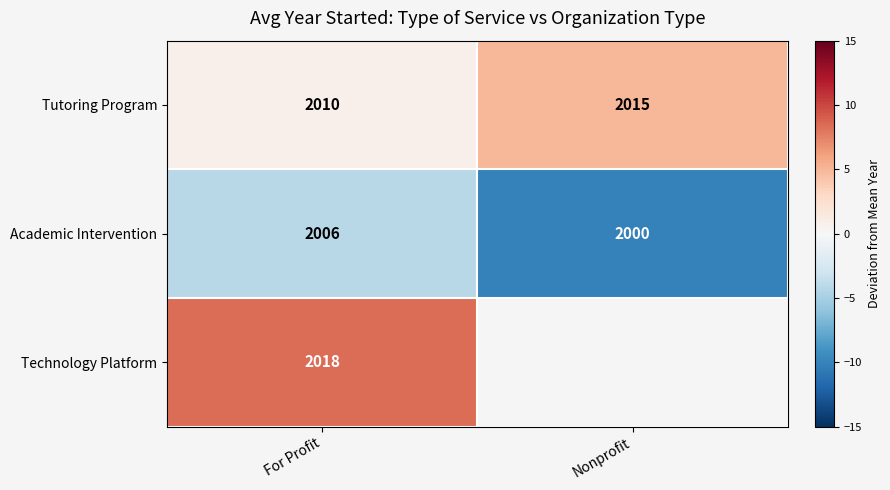

Between For Profit and Nonprofit, which is larger?

Nonprofit